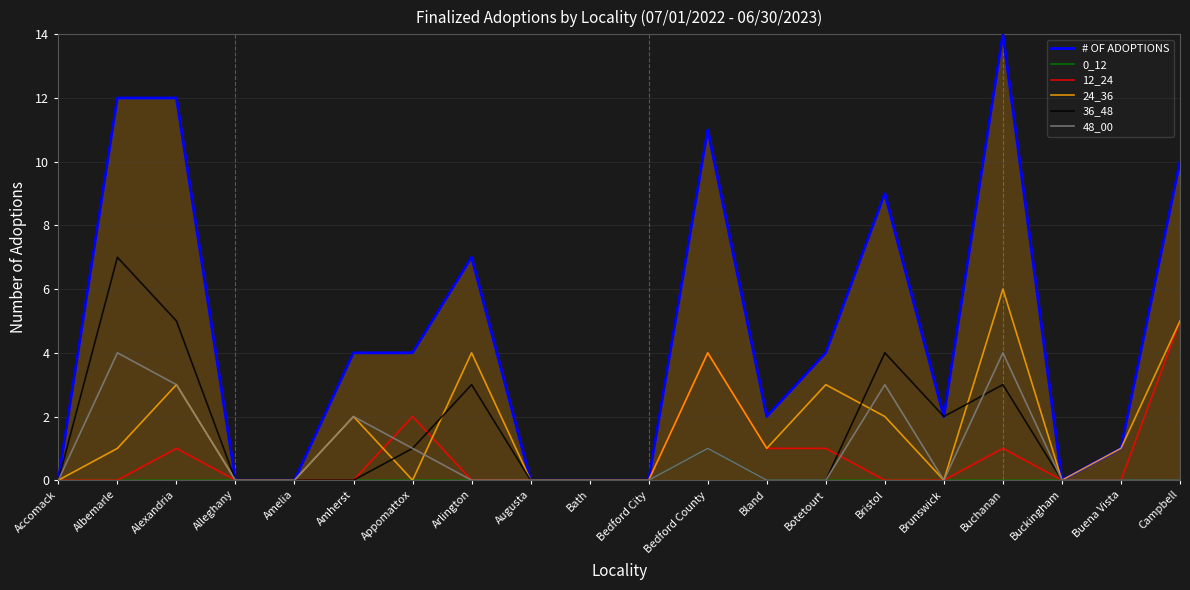

Which series has the largest total across all categories?

# OF ADOPTIONS